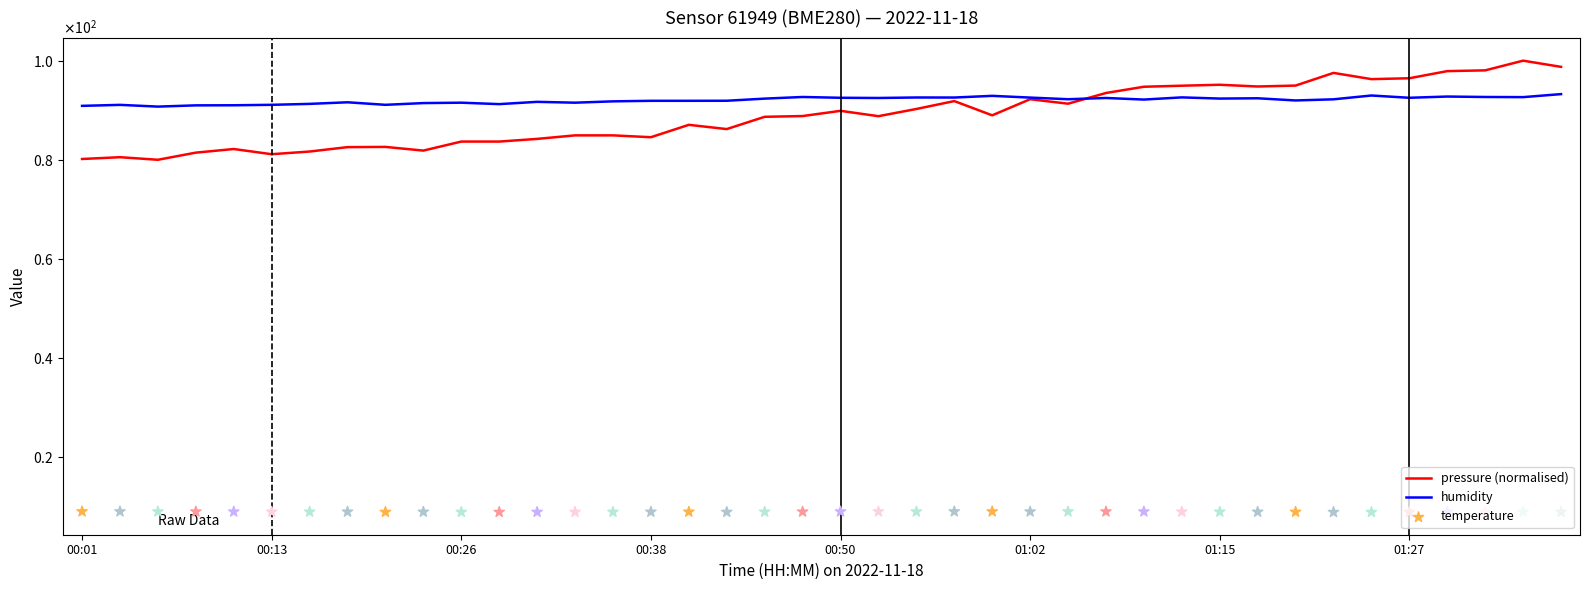

Which series has the widest spread of Y values?

pressure (normalised)